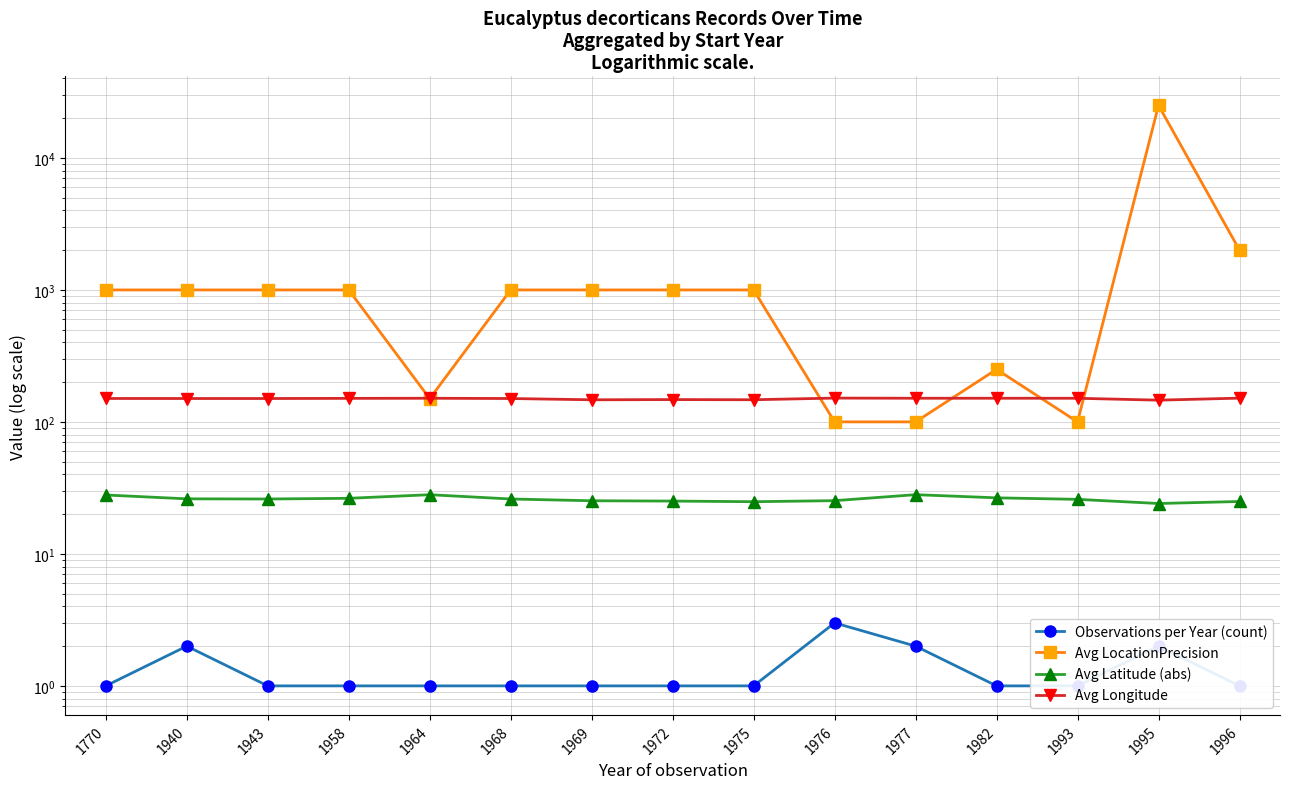

At which label does Avg Longitude reach its minimum?

1995